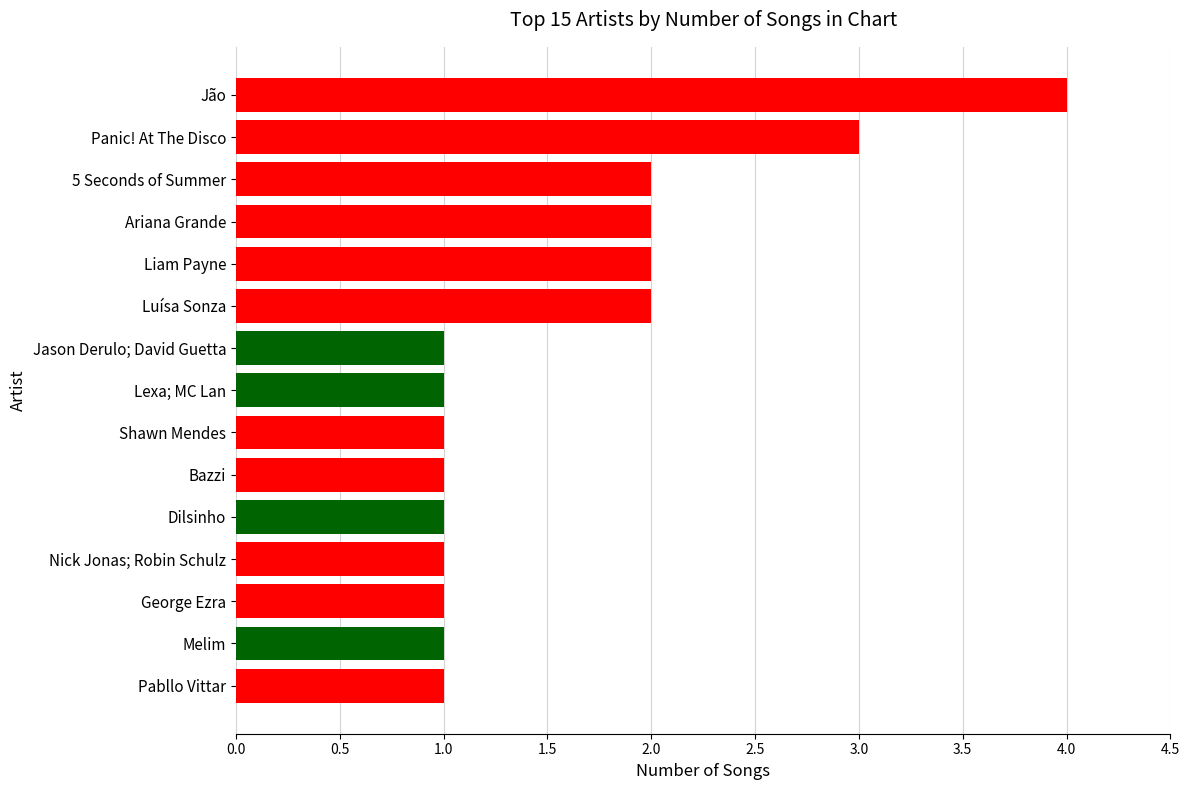

What is the maximum value shown in the chart?

4